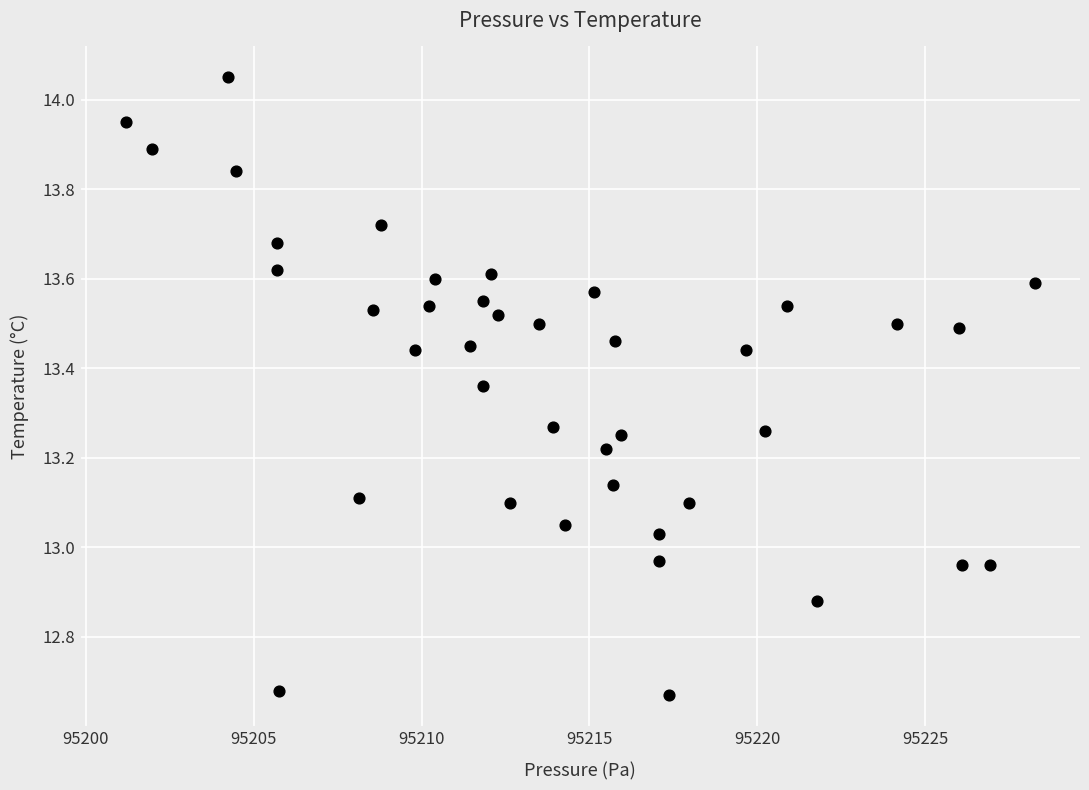

What is the range of X values (max minus min)?

27.1